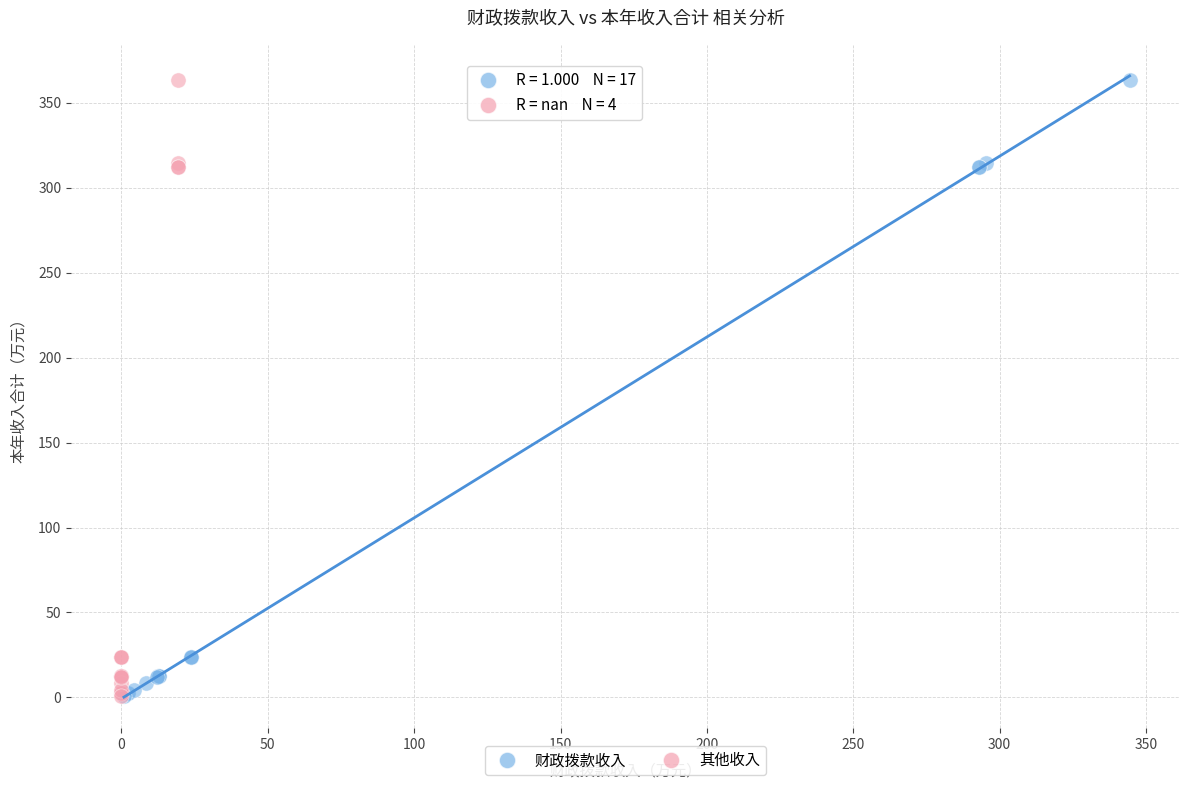

What are all the series names shown in the legend?

财政拨款收入, 其他收入